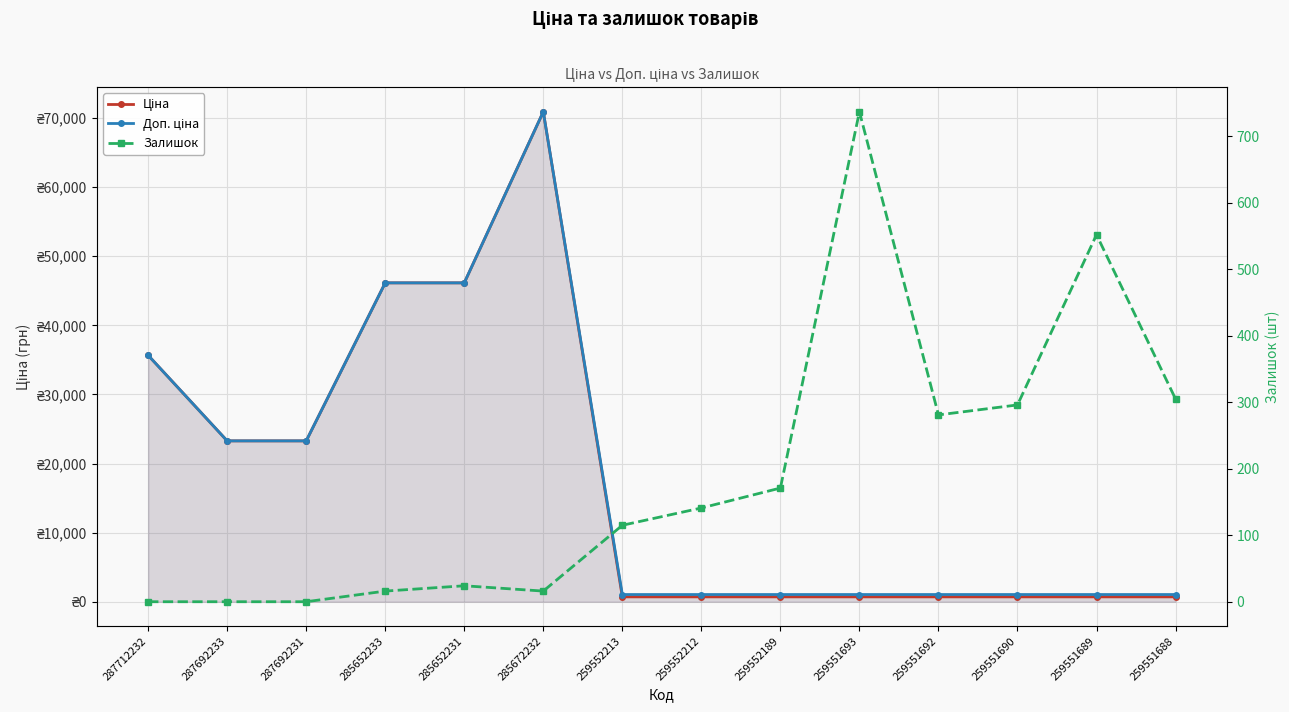

At which category is the sum across all series the highest?

285672232